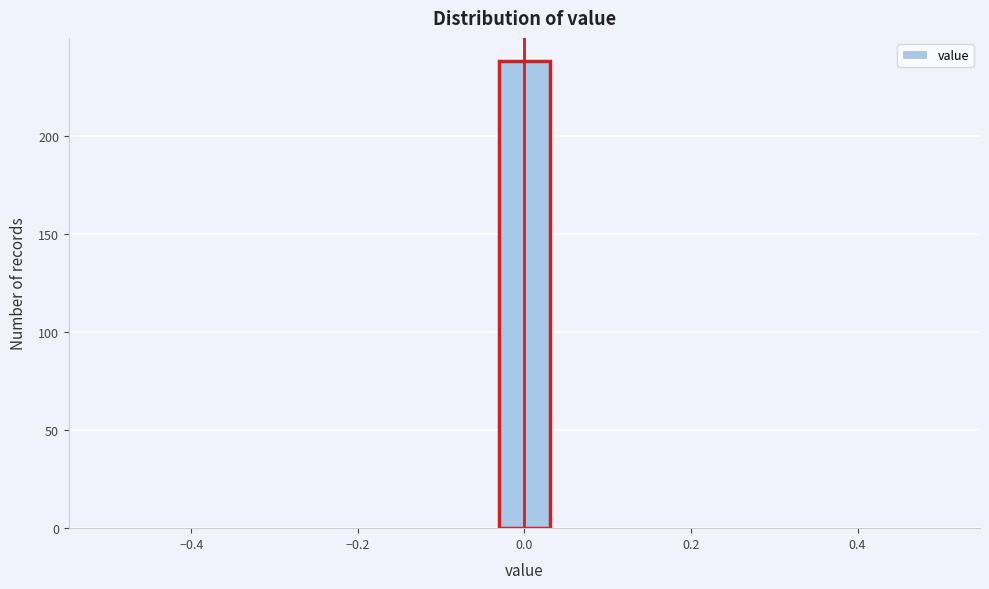

Read against the x-axis, roughly where is the centre of the tallest bar?

0.00